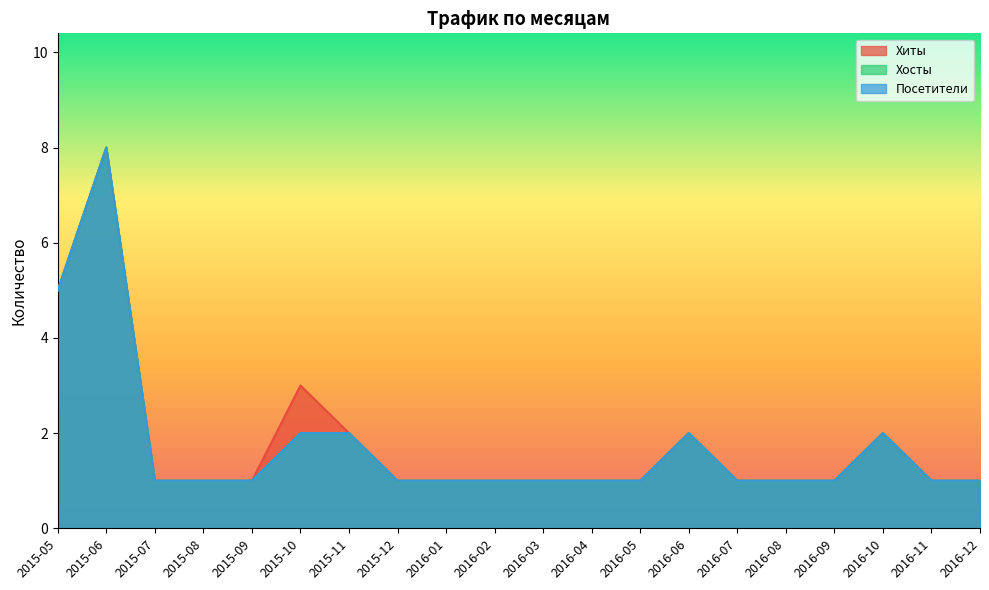

What is the difference between the second highest and second lowest values in the Хиты series?

4